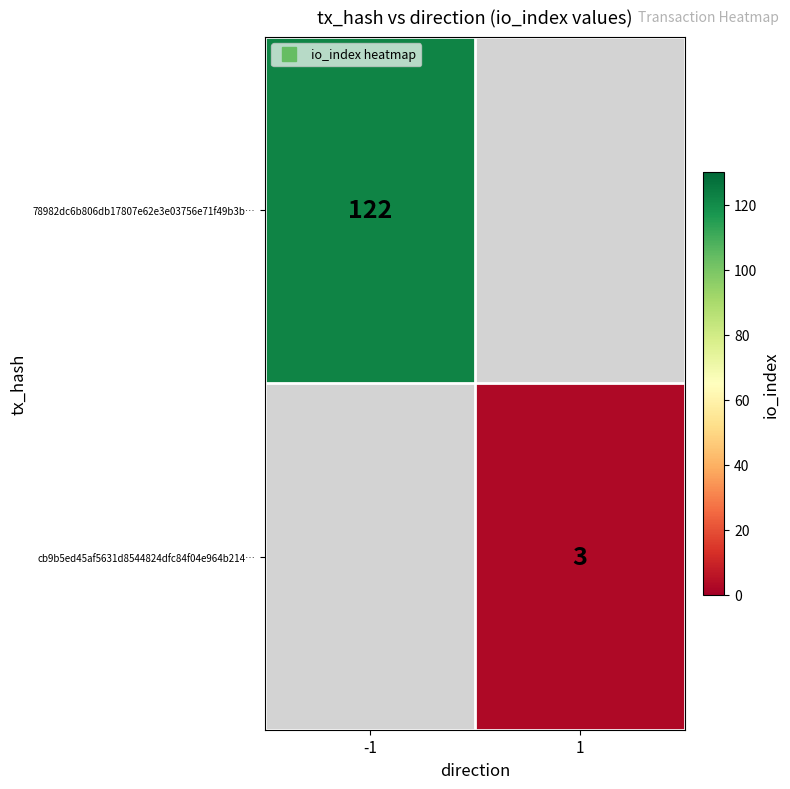

How many data points does each series have?

2